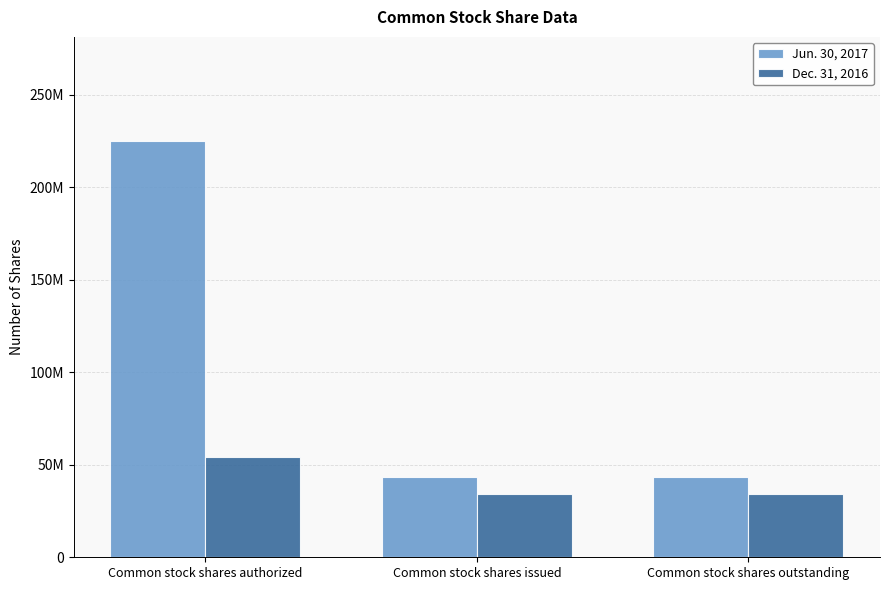

Reading left to right, transcribe all the data shown in this chart.

Jun. 30, 2017: Common stock shares authorized=225000000	Common stock shares issued=43574326	Common stock shares outstanding=43555978
Dec. 31, 2016: Common stock shares authorized=54000000	Common stock shares issued=34024326	Common stock shares outstanding=34005978